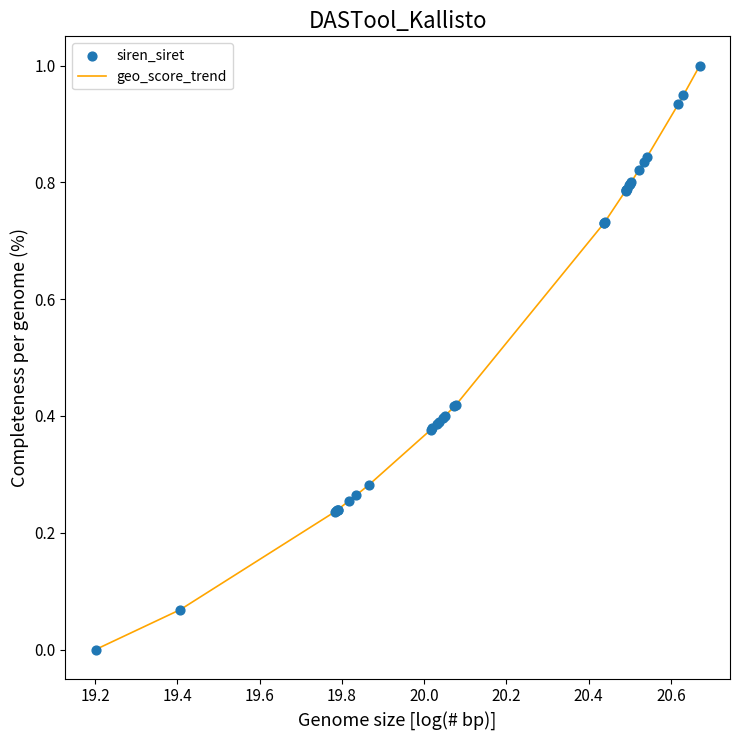

What is the difference between the maximum and minimum values?

1.0